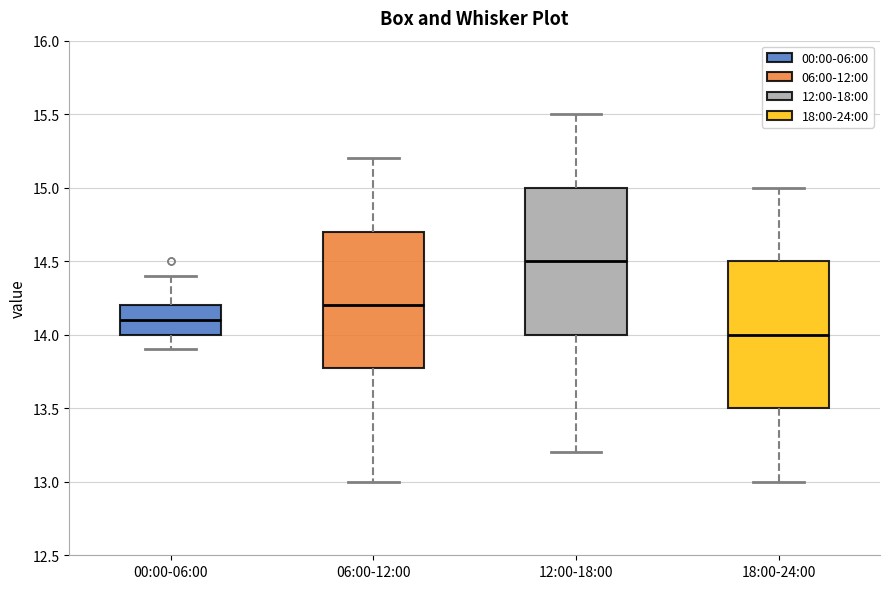

Reading left to right, transcribe this box plot: for each box, give where its median line is, the range the box spans, and where its two whiskers end, as read against the y-axis. The values are not printed on the chart, so give them approximately, as read against the axis.

00:00-06:00: median 14.1, box 14.0 to 14.2, whiskers 13.9 to 14.4
06:00-12:00: median 14.2, box 13.8 to 14.7, whiskers 13.0 to 15.2
12:00-18:00: median 14.5, box 14.0 to 15.0, whiskers 13.2 to 15.5
18:00-24:00: median 14.0, box 13.5 to 14.5, whiskers 13.0 to 15.0